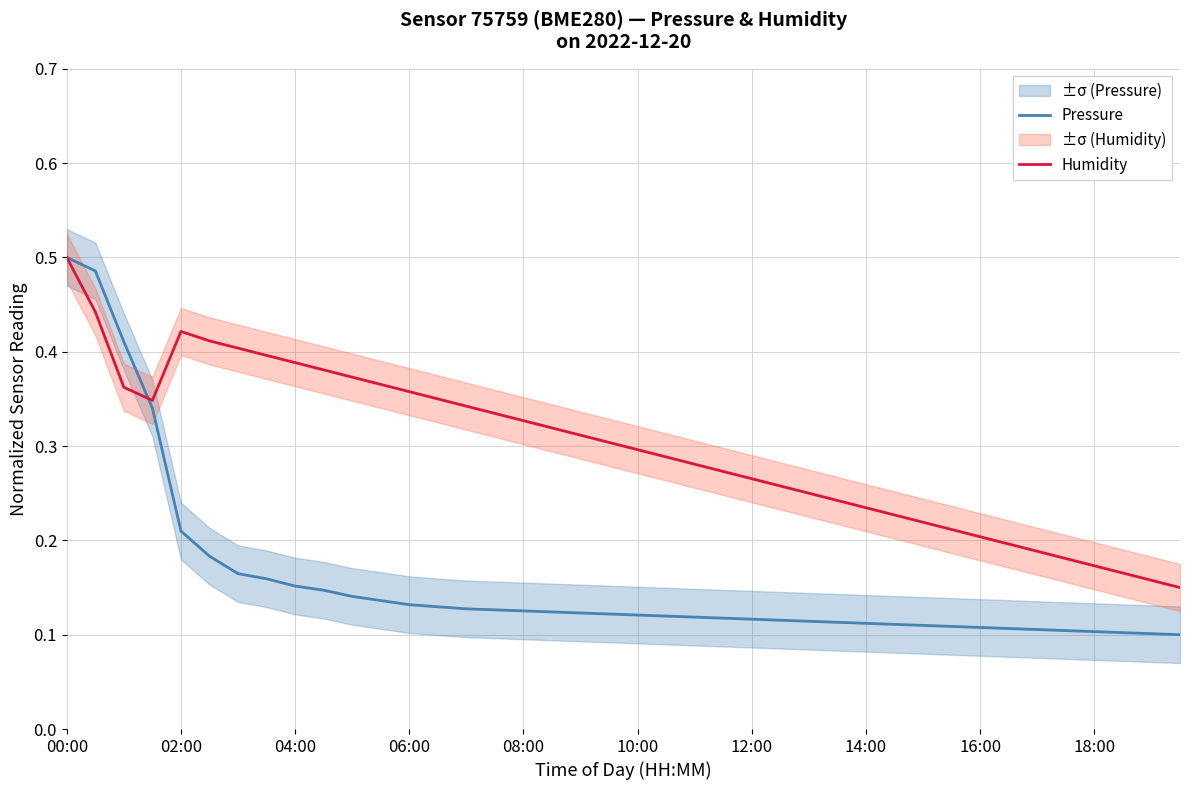

Reading left to right, transcribe all the data shown in this chart.

Pressure: 0.5	0.5	0.4	0.3	0.2	0.2	0.2	0.2	0.2	0.1	0.1	0.1	0.1	0.1	0.1	0.1	0.1	0.1	0.1	0.1	0.1	0.1	0.1	0.1	0.1	0.1	0.1	0.1	0.1	0.1	0.1	0.1	0.1	0.1	0.1	0.1	0.1	0.1	0.1	0.1
Humidity: 0.5	0.4	0.4	0.3	0.4	0.4	0.4	0.4	0.4	0.4	0.4	0.4	0.4	0.4	0.3	0.3	0.3	0.3	0.3	0.3	0.3	0.3	0.3	0.3	0.3	0.3	0.2	0.2	0.2	0.2	0.2	0.2	0.2	0.2	0.2	0.2	0.2	0.2	0.2	0.1